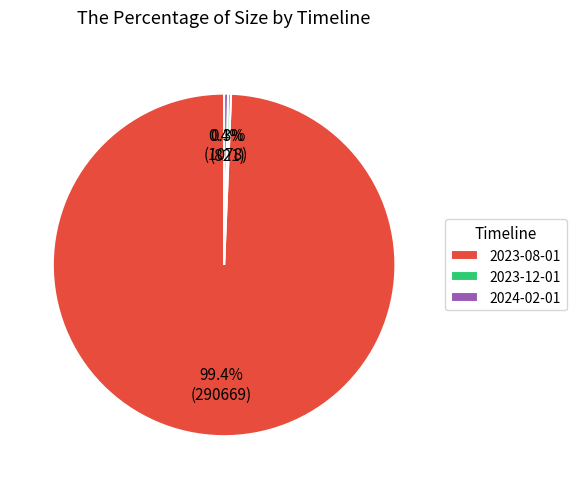

Count the number of slices in the pie.

3